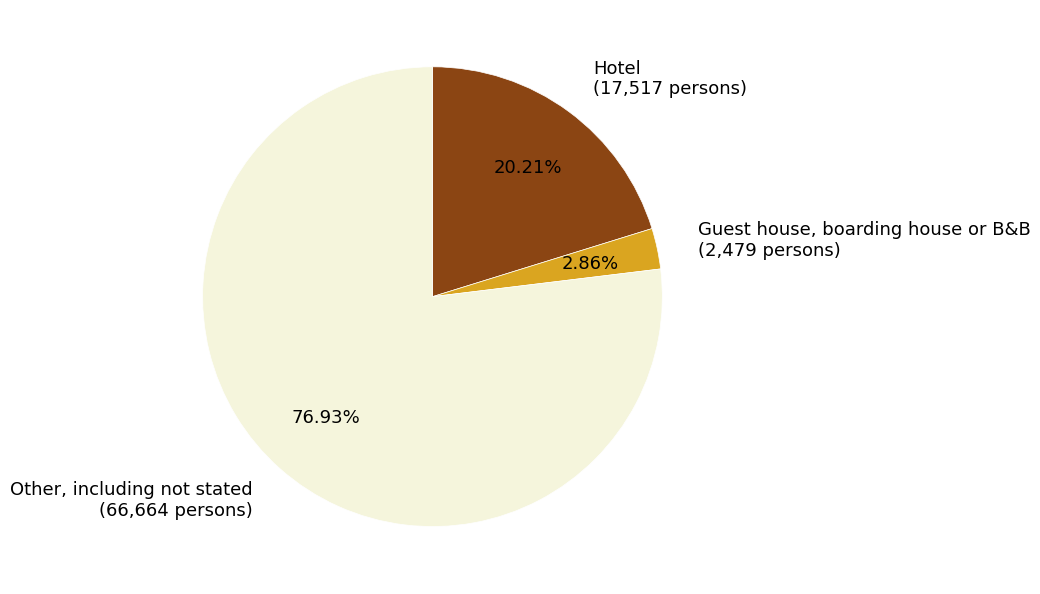

Which category accounts for the majority?

Other, including not stated